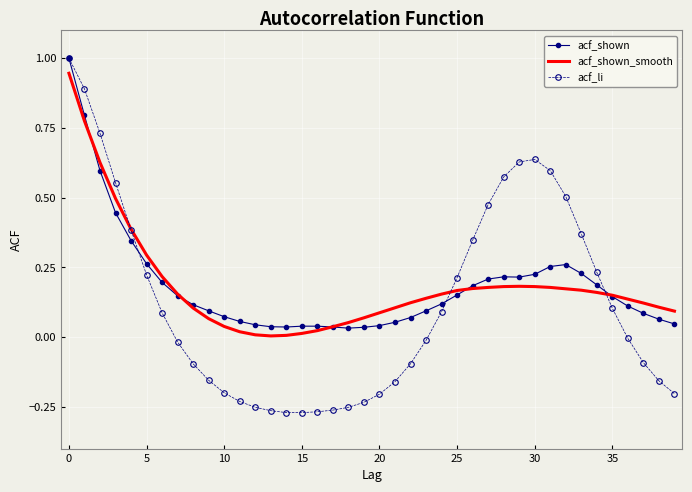

What are all the series names shown in the legend?

acf_shown, acf_shown_smooth, acf_li